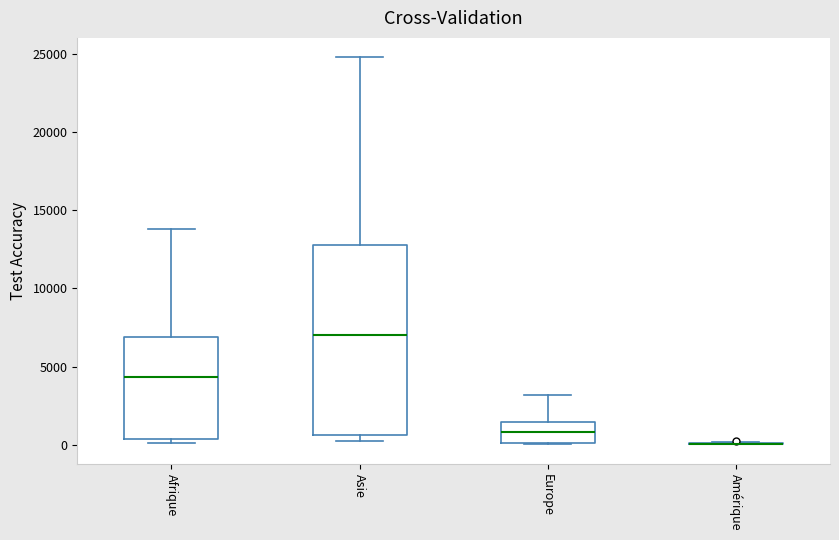

Reading left to right, transcribe this box plot: for each box, give where its median line is, the range the box spans, and where its two whiskers end, as read against the y-axis. The values are not printed on the chart, so give them approximately, as read against the axis.

Afrique: median 4500, box 500 to 7000, whiskers 0 to 14000
Asie: median 7000, box 500 to 13000, whiskers 0 to 25000
Europe: median 1000, box 0 to 1500, whiskers 0 to 3000
Amérique: box collapsed to a line at 0, whiskers 0 to 0